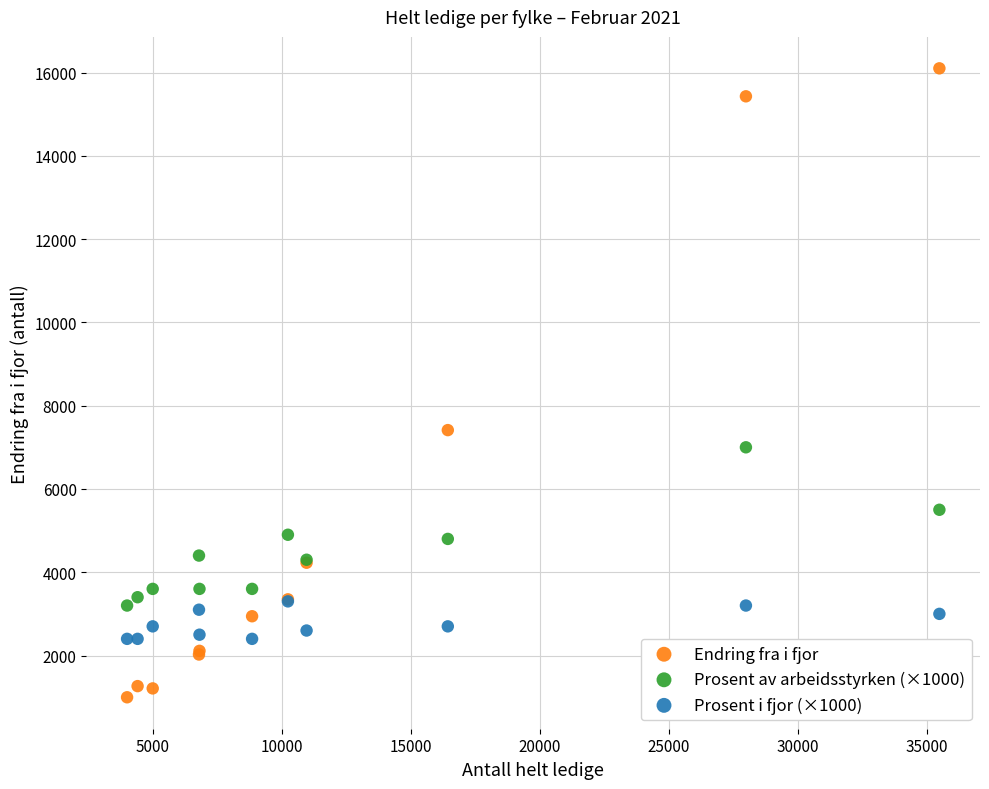

Across all series, what Y value is closest to 8549?

7413